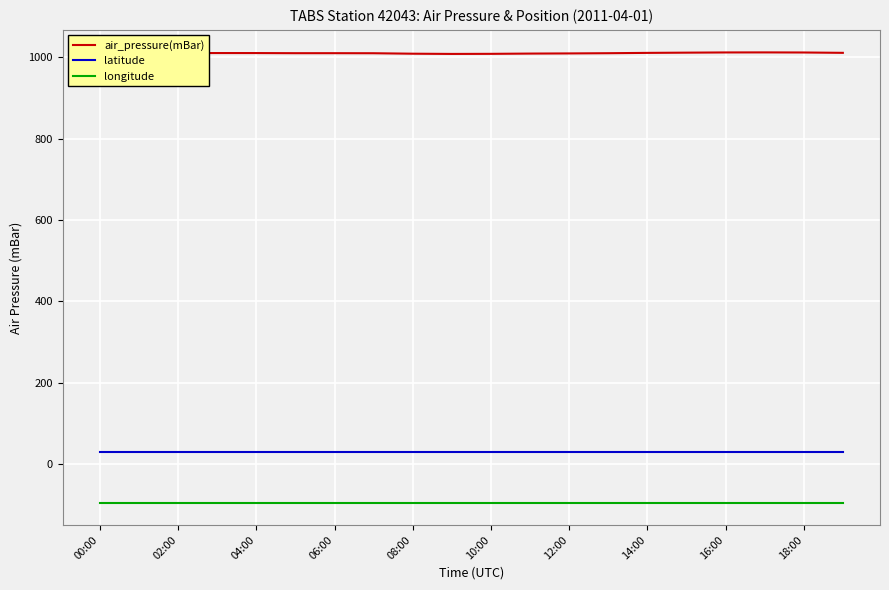

Which series has the widest spread of values?

air_pressure(mBar)